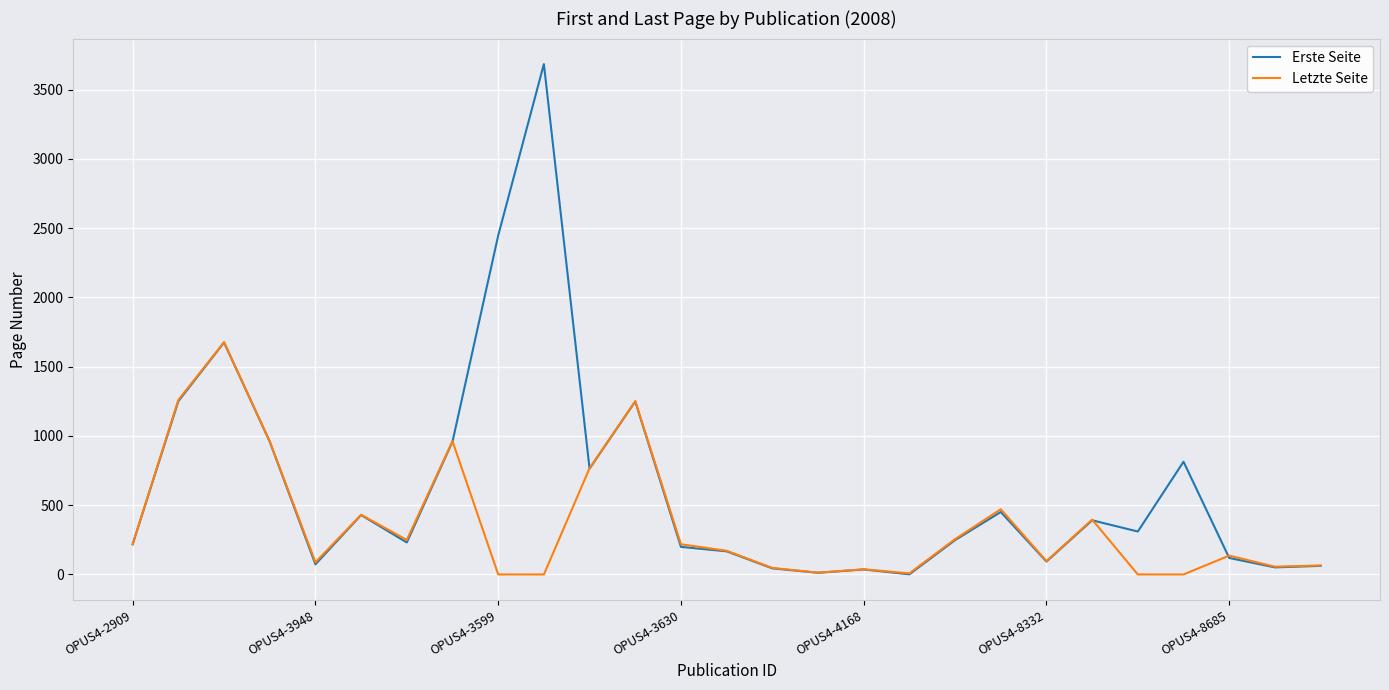

What is the greatest value displayed?

3685